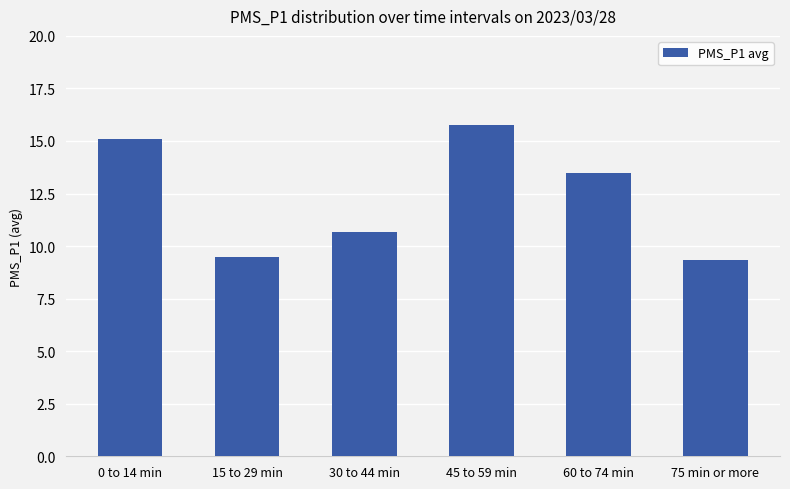

Approximately how many times larger is the value at 30 to 44 min compared to 60 to 74 min?

0.8